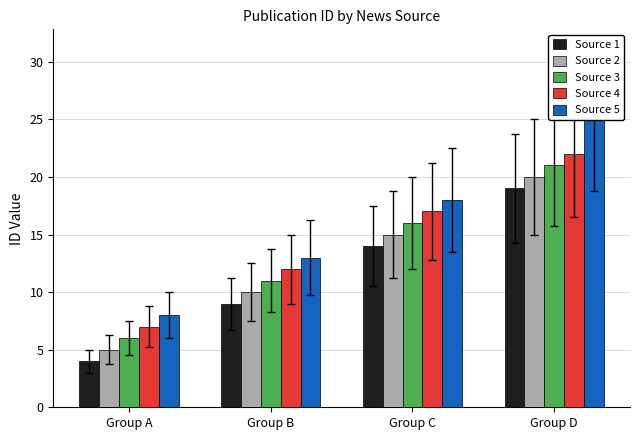

What is the difference between the second highest and minimum values in the Source 2 series?

10